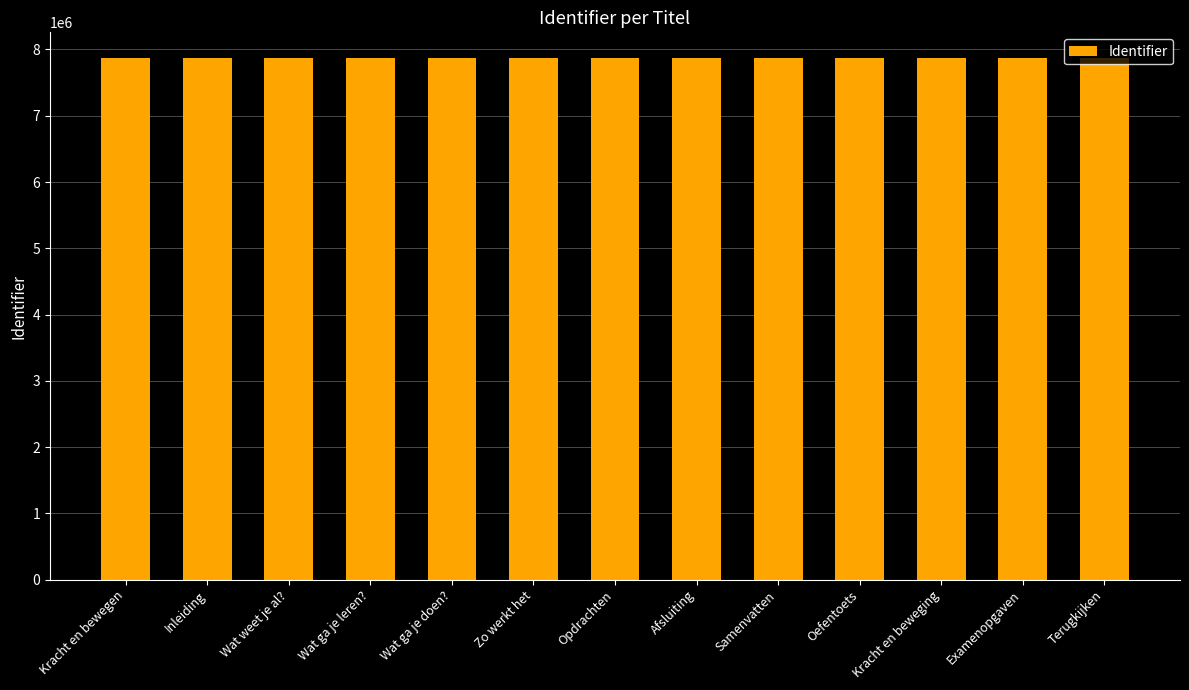

Does the chart contain any negative values?

No